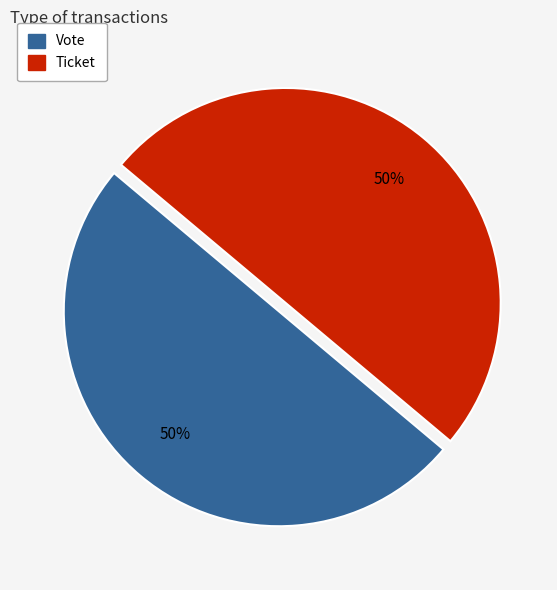

Rank the categories by value from lowest to highest.

Ticket (io_index=0), Vote (io_index=1)